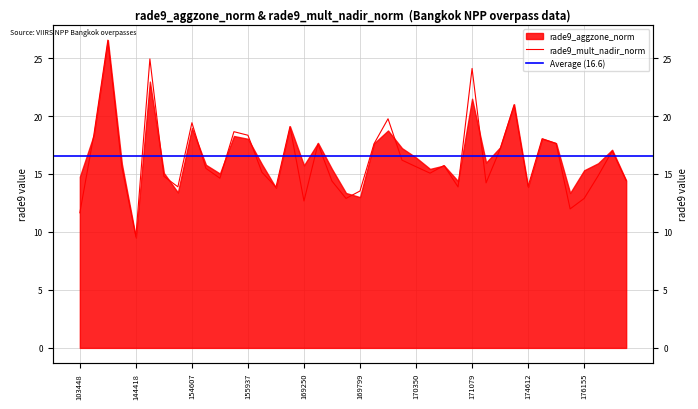

What is the change in value from 156479 to 176748?

-4.7